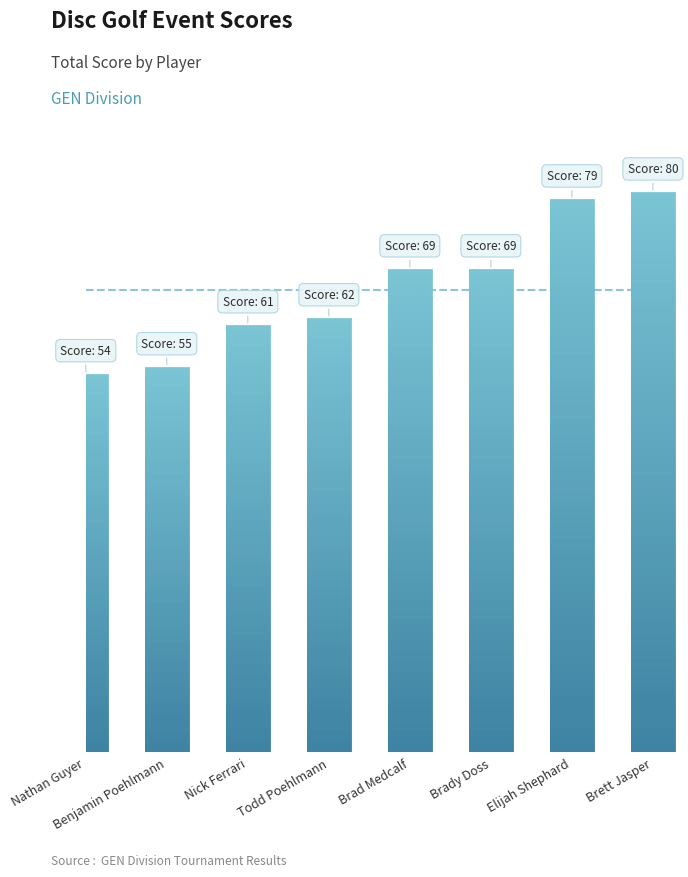

Does the chart contain any negative values?

No